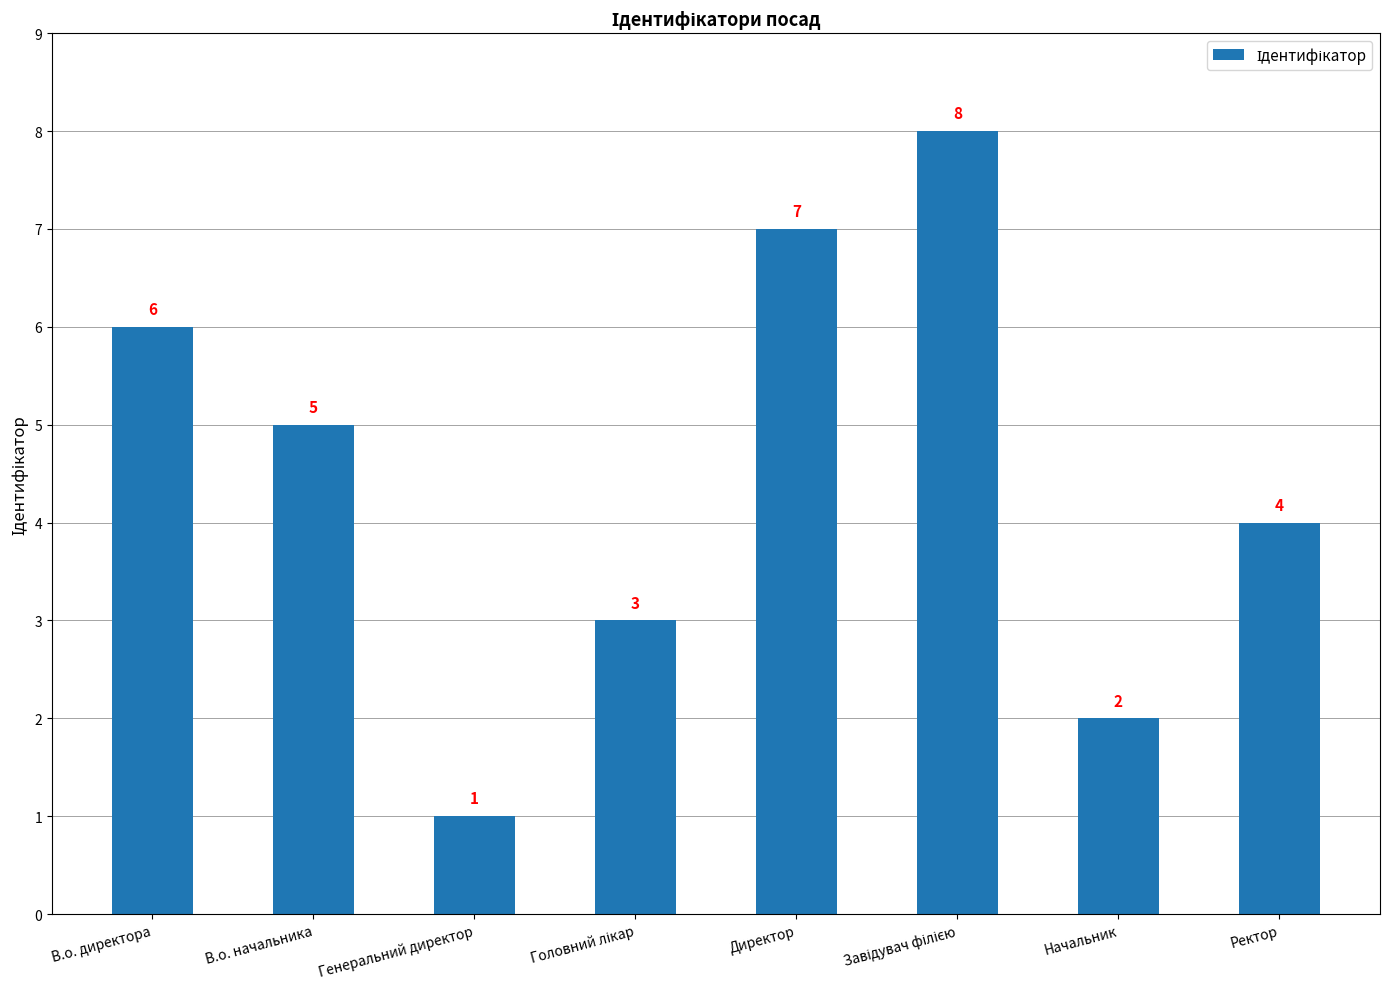

Reading right to left, what are all the values shown in this chart?

4	2	8	7	3	1	5	6